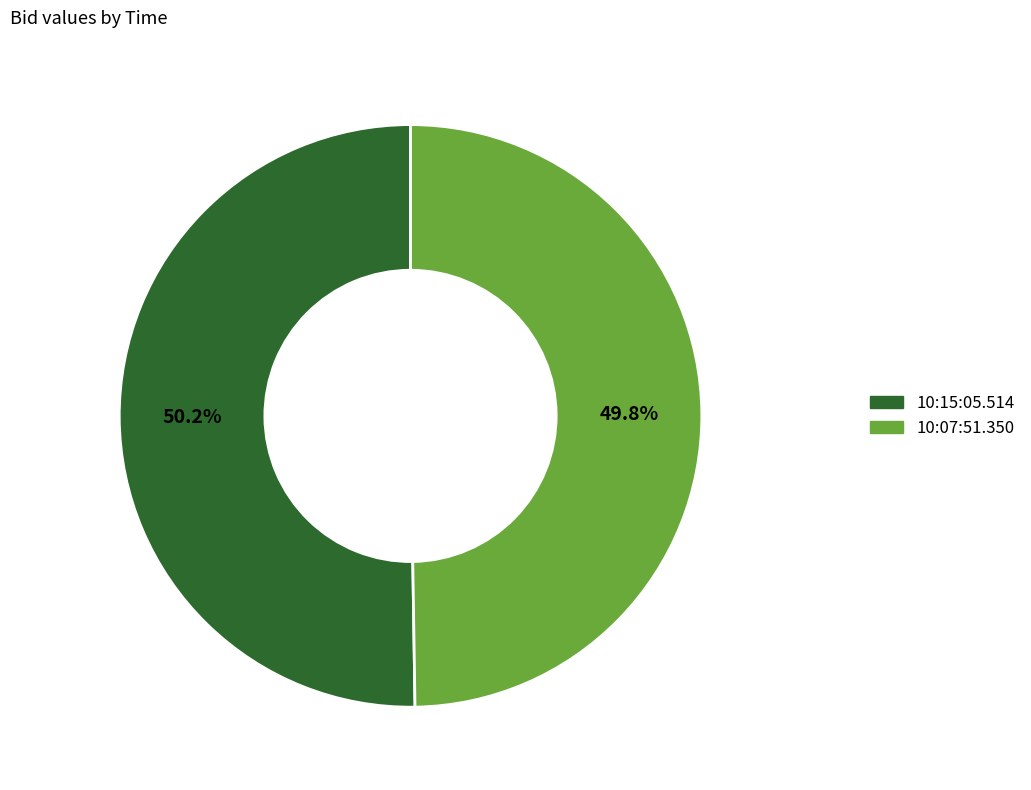

What percentage is the 10:15:05.514 slice, to the nearest percent?

50%